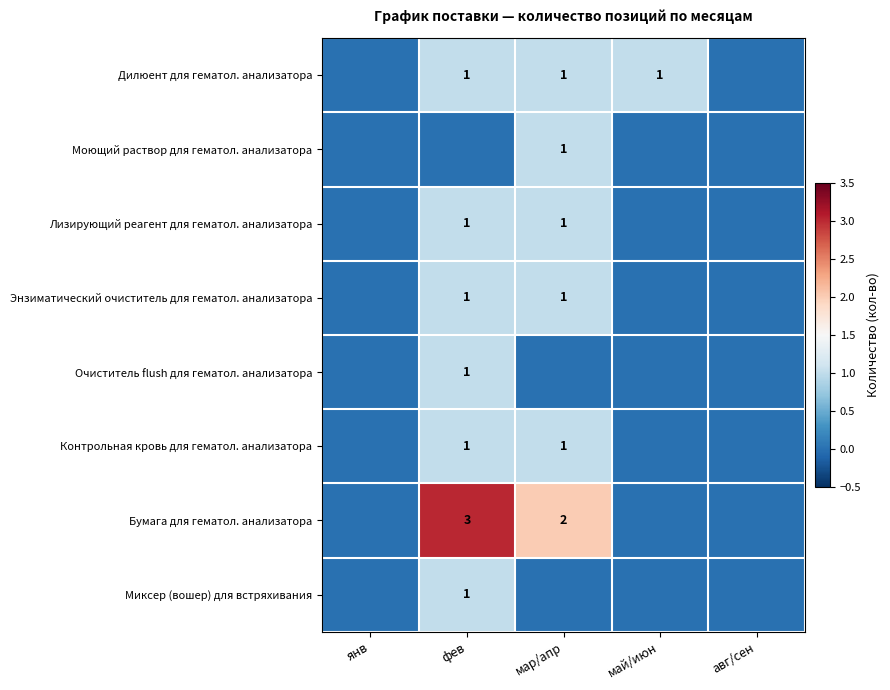

Is it true that Дилюент для гематол. анализатора equals 1 at май/июн?

True